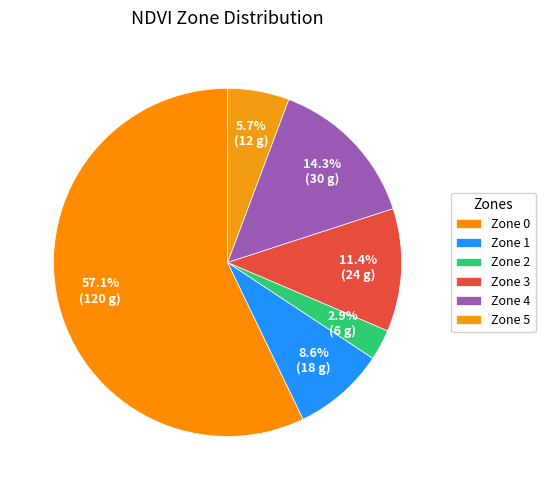

The Zone 0 slice represents 57% of the pie. True or false?

True